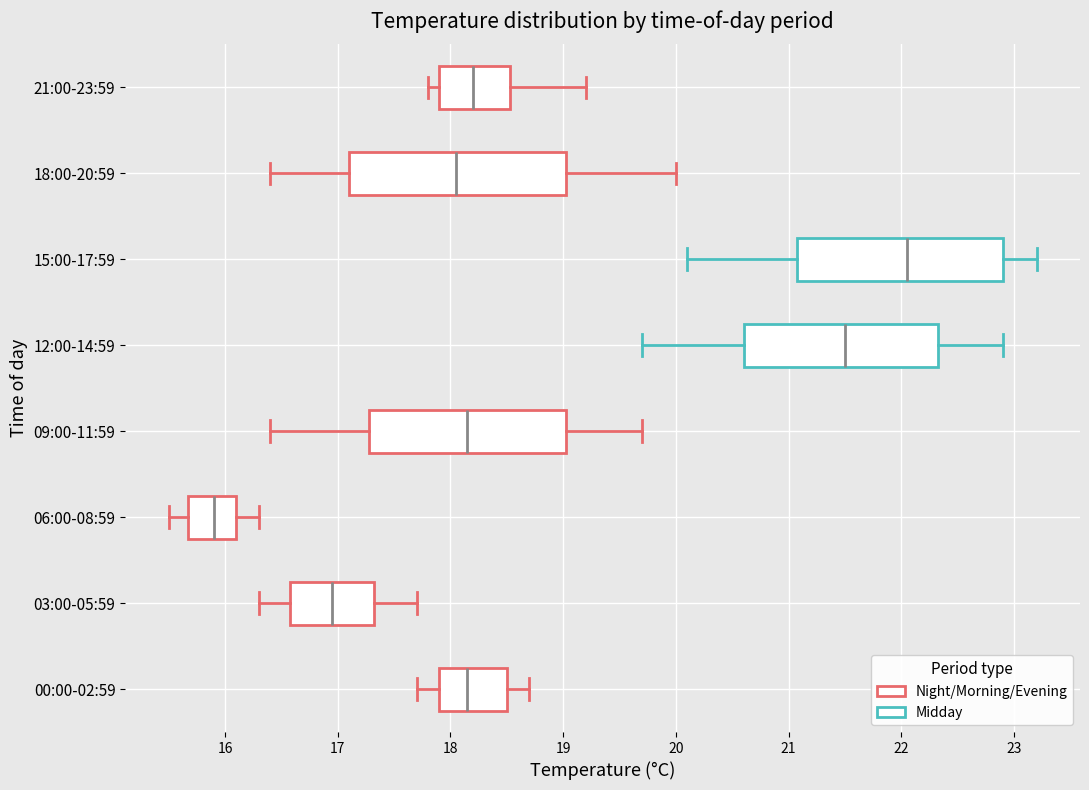

Reading bottom to top, read every box against the x-axis: the position of its median line, the range the box covers, and the ends of its whiskers. The values are not printed on the chart, so give them approximately, as read against the axis.

00:00-02:59: median 18.2, box 17.9 to 18.5, whiskers 17.7 to 18.7
03:00-05:59: median 17.0, box 16.6 to 17.3, whiskers 16.3 to 17.7
06:00-08:59: median 15.9, box 15.7 to 16.1, whiskers 15.5 to 16.3
09:00-11:59: median 18.2, box 17.3 to 19.0, whiskers 16.4 to 19.7
12:00-14:59: median 21.5, box 20.6 to 22.3, whiskers 19.7 to 22.9
15:00-17:59: median 22.1, box 21.1 to 22.9, whiskers 20.1 to 23.2
18:00-20:59: median 18.1, box 17.1 to 19.0, whiskers 16.4 to 20.0
21:00-23:59: median 18.2, box 17.9 to 18.5, whiskers 17.8 to 19.2